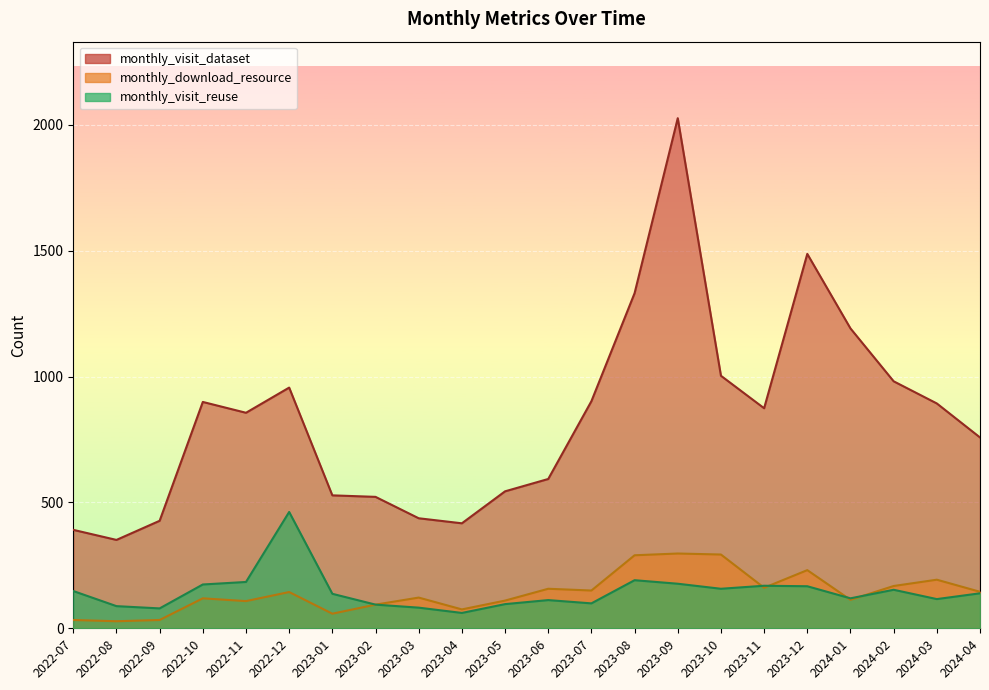

How many interior local peaks does the monthly_visit_dataset series have?

4